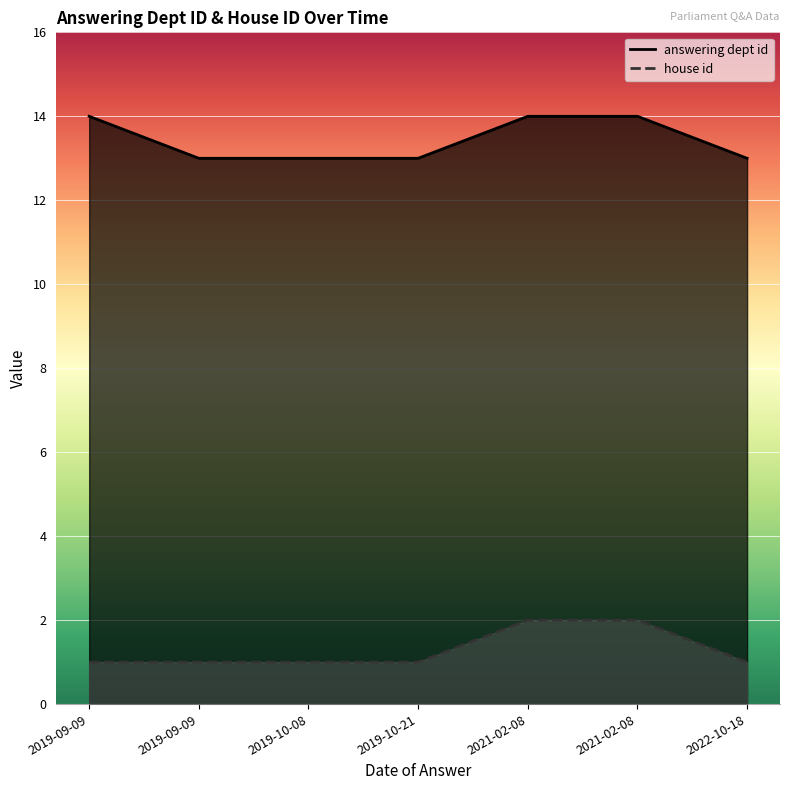

How many lines are shown in the chart?

2